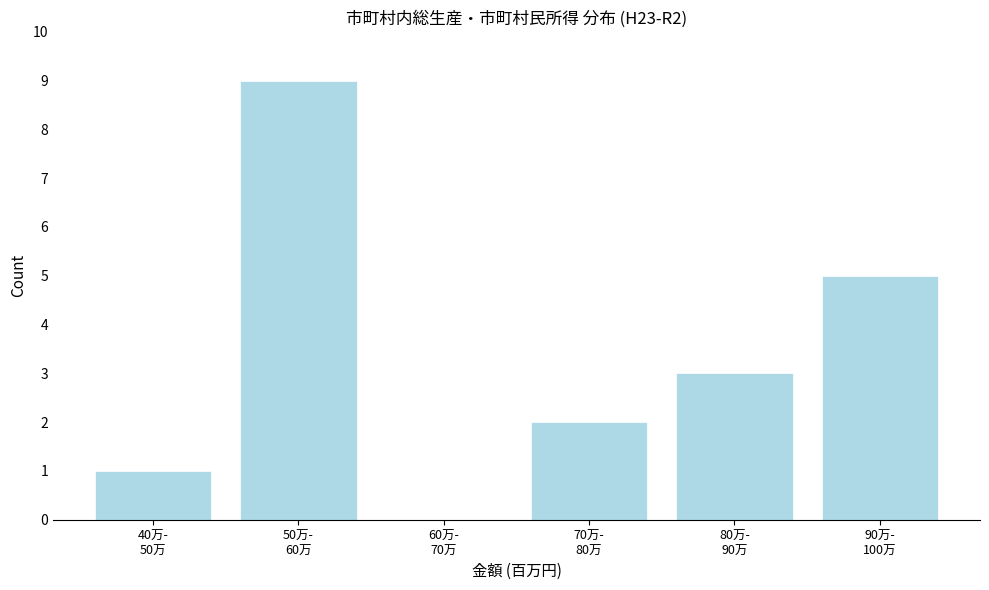

What is the sum of all values?

20